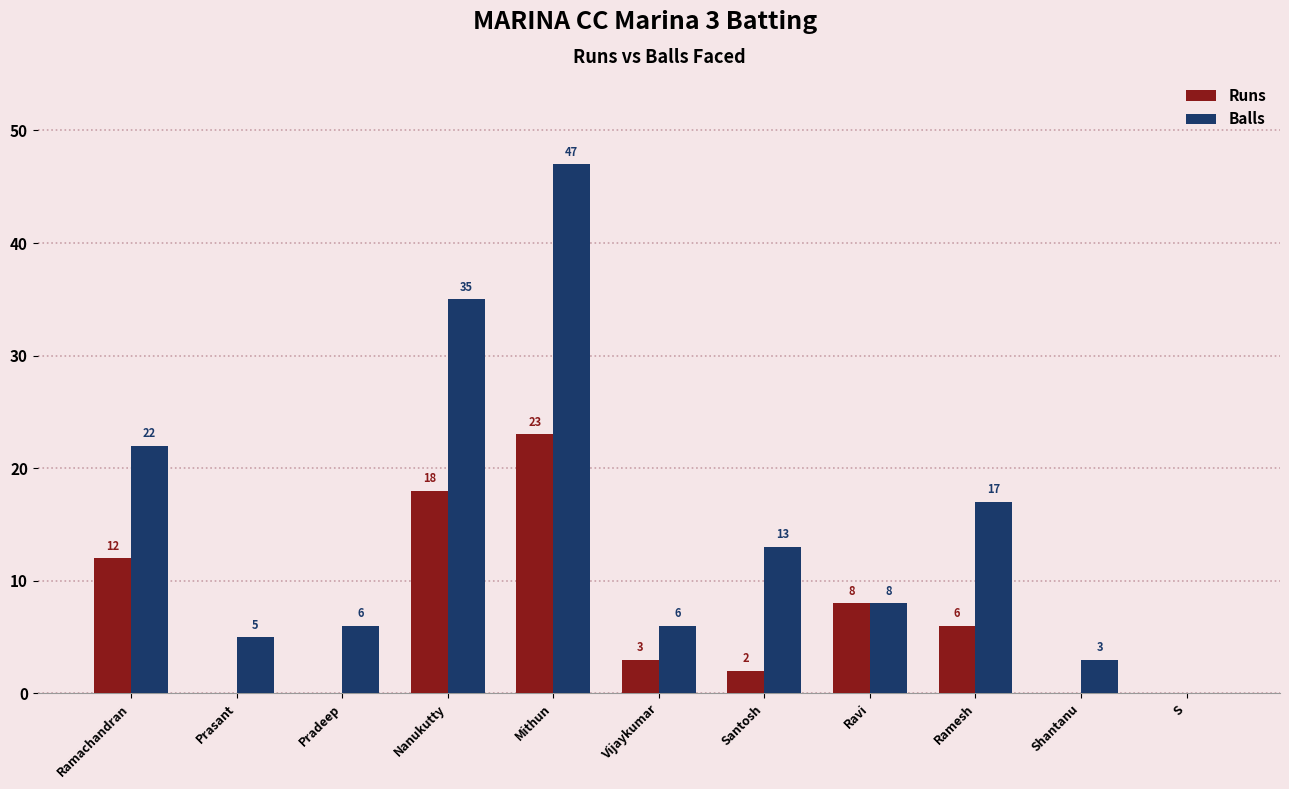

What are all the series names shown in the legend?

Runs, Balls